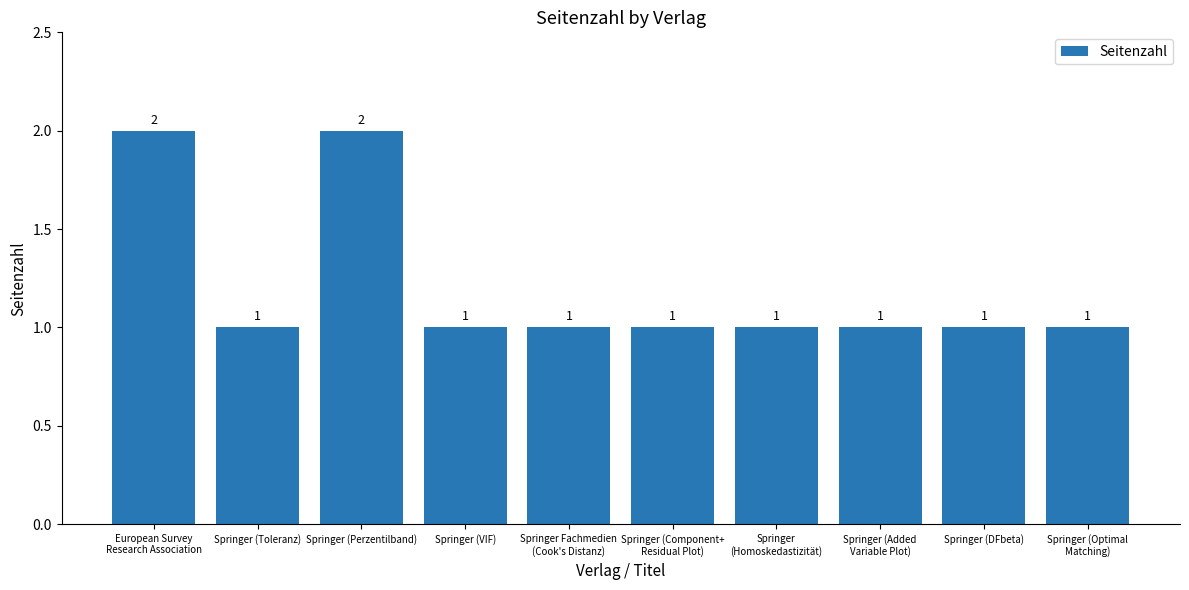

How many values are between 1 and 2?

10